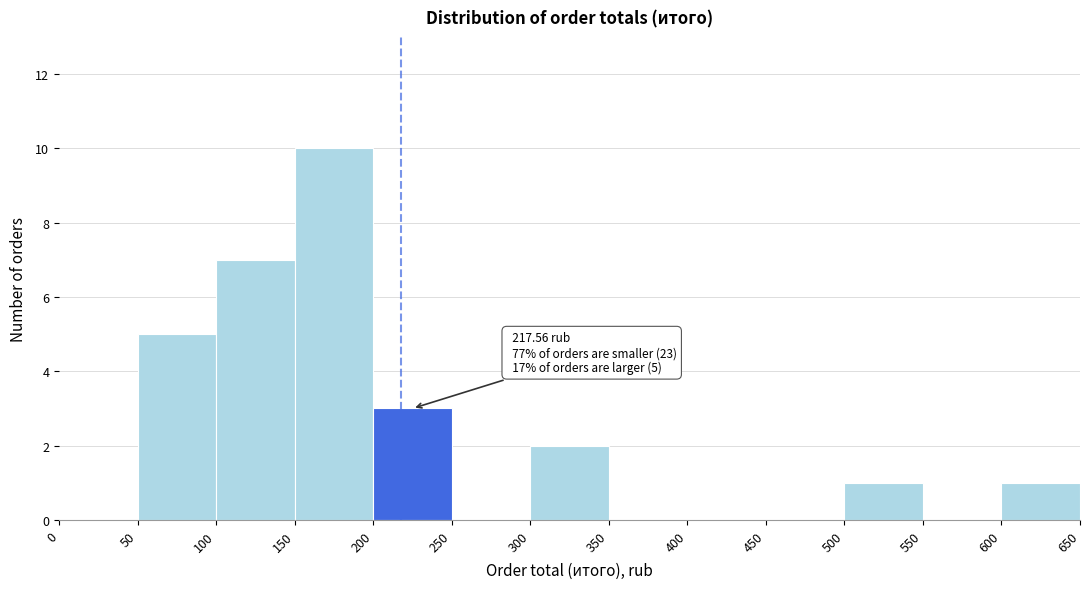

Which range on the x-axis has the tallest bar?

150 to 200